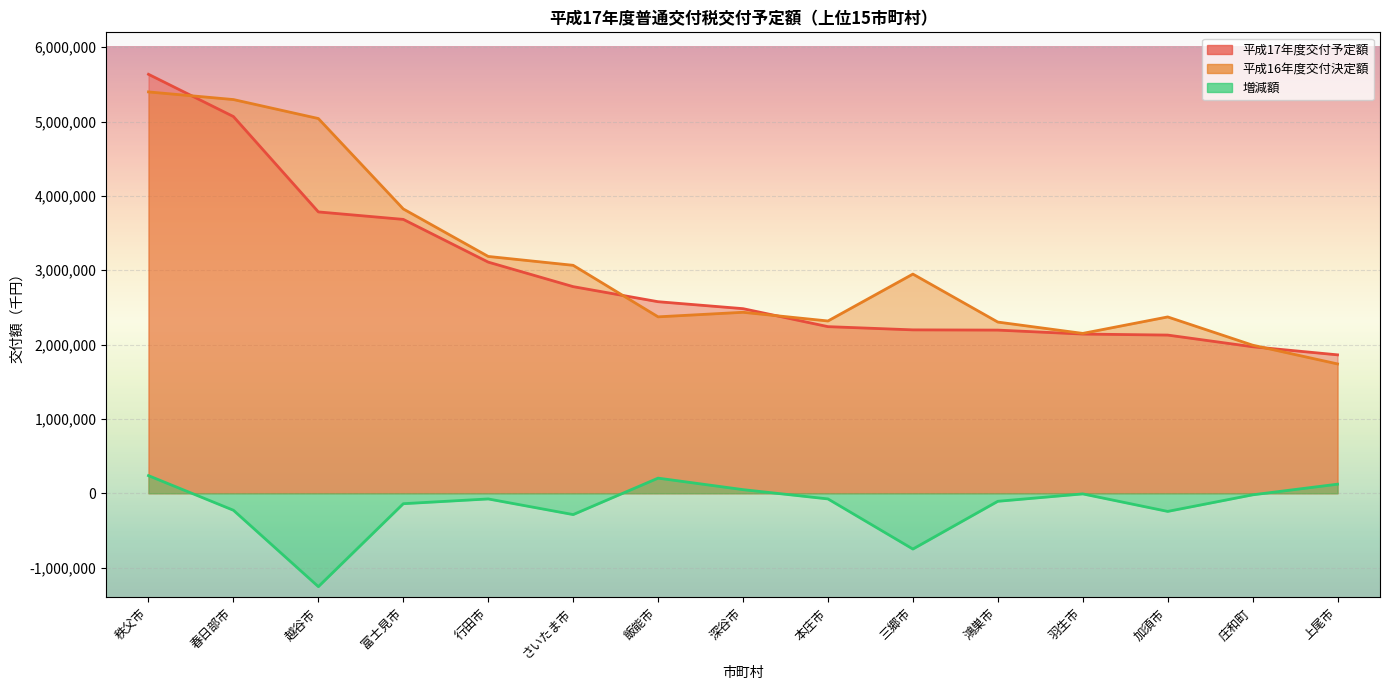

Read the 増減額 value at 三郷市, to the nearest 50.

-750400